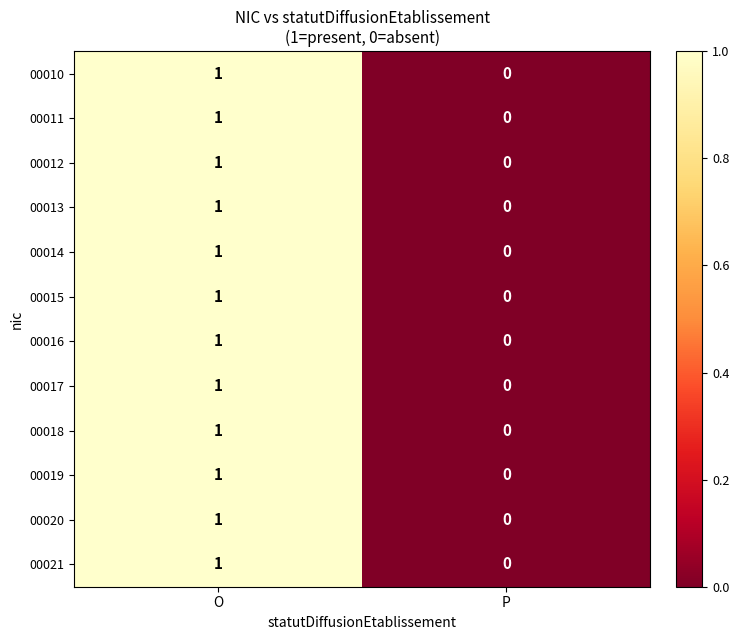

The value of 00012 at P is 0. True or false?

True